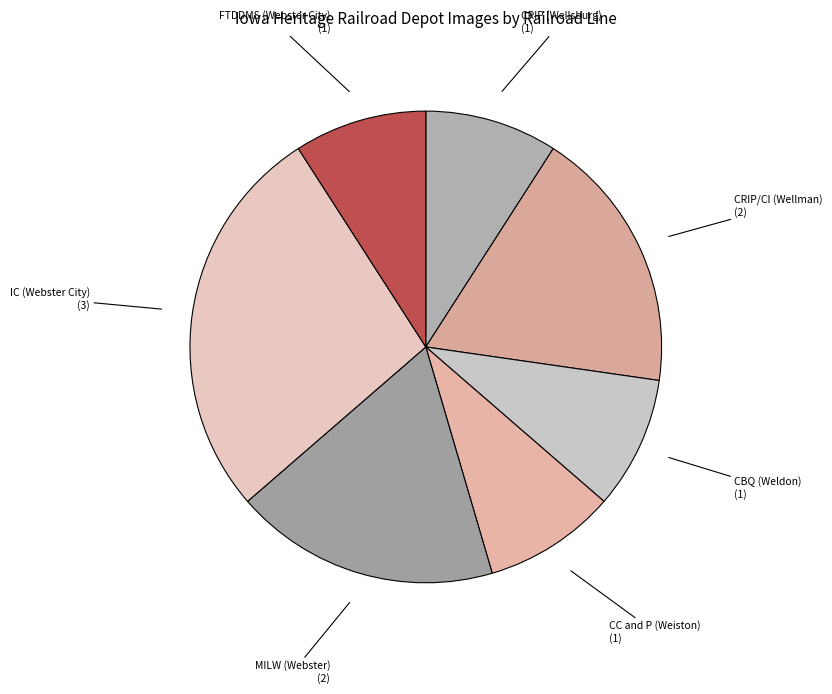

What is the largest slice in the pie chart?

IC (Webster City)